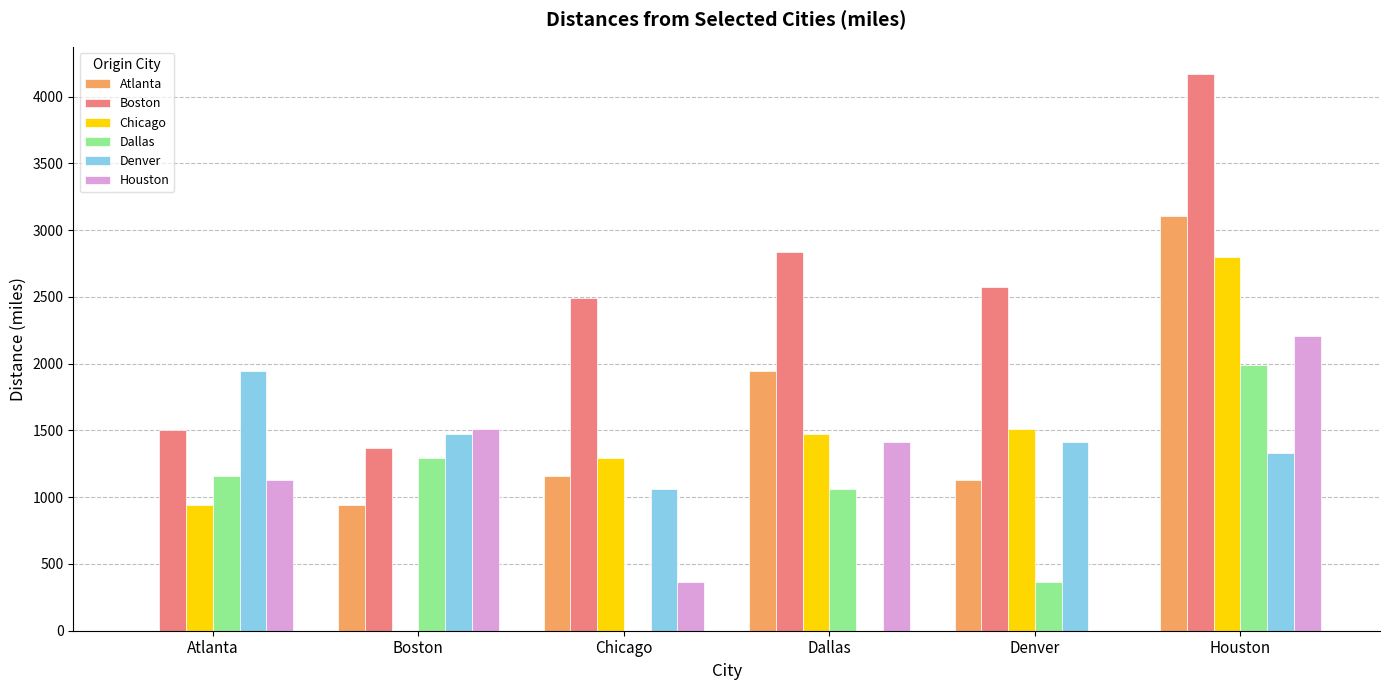

At which category is the sum across all series the highest?

Houston